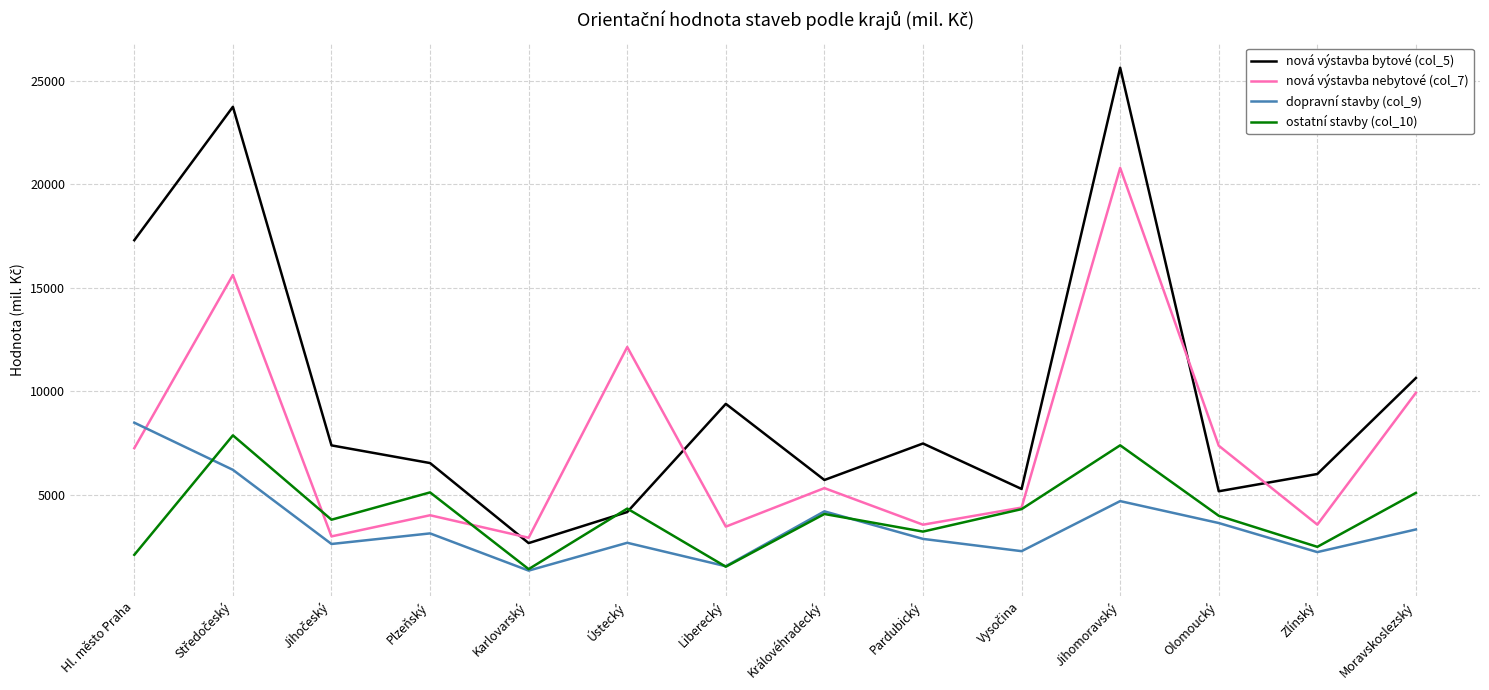

True or false: dopravní stavby (col_9) has more than 1 interior local peaks.

True